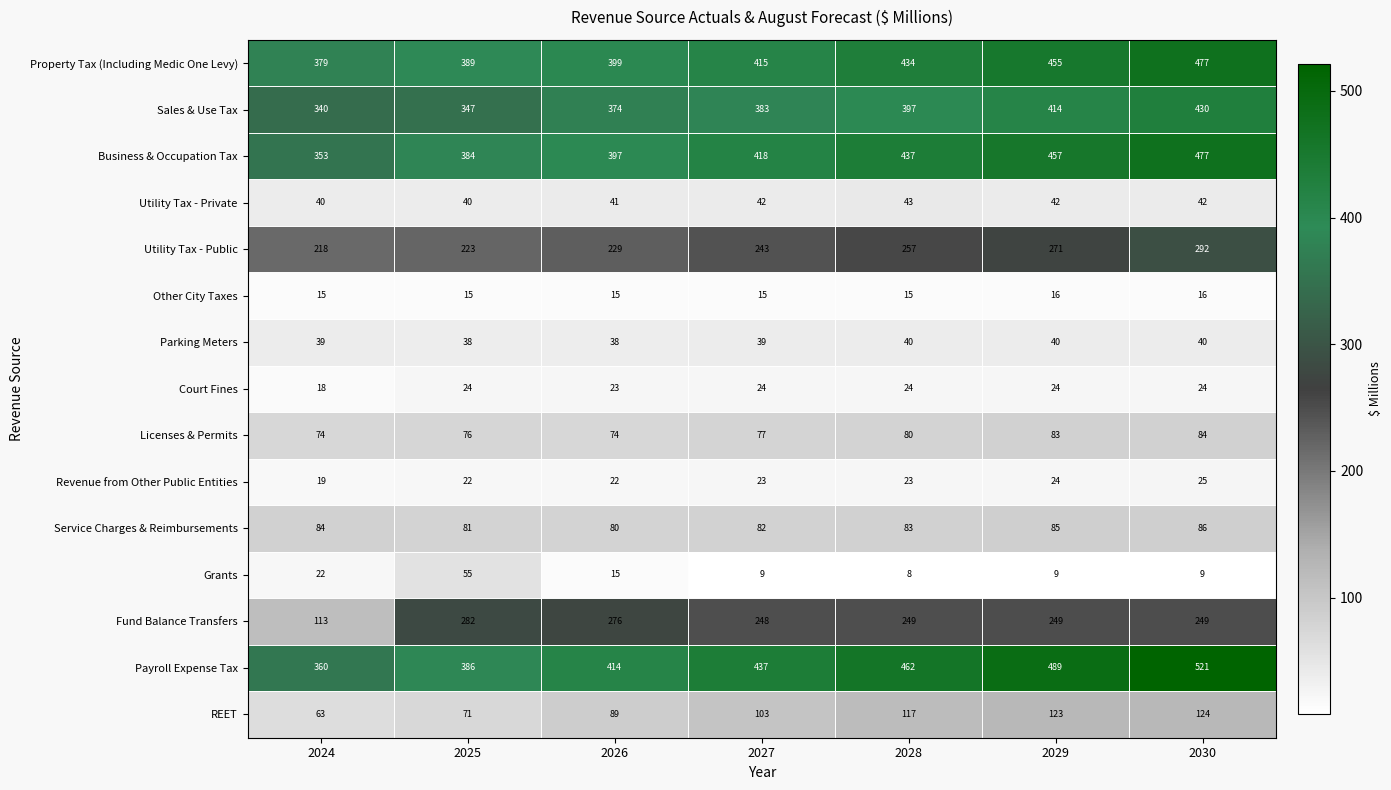

What is the lowest value of the Fund Balance Transfers series?

113